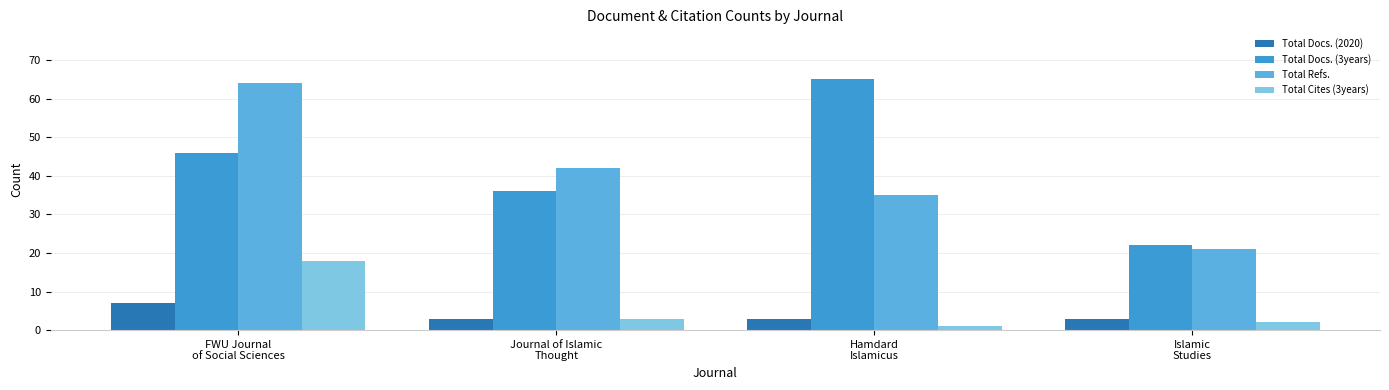

What is the difference between the maximum and minimum values in the Total Docs. (3years) series?

43